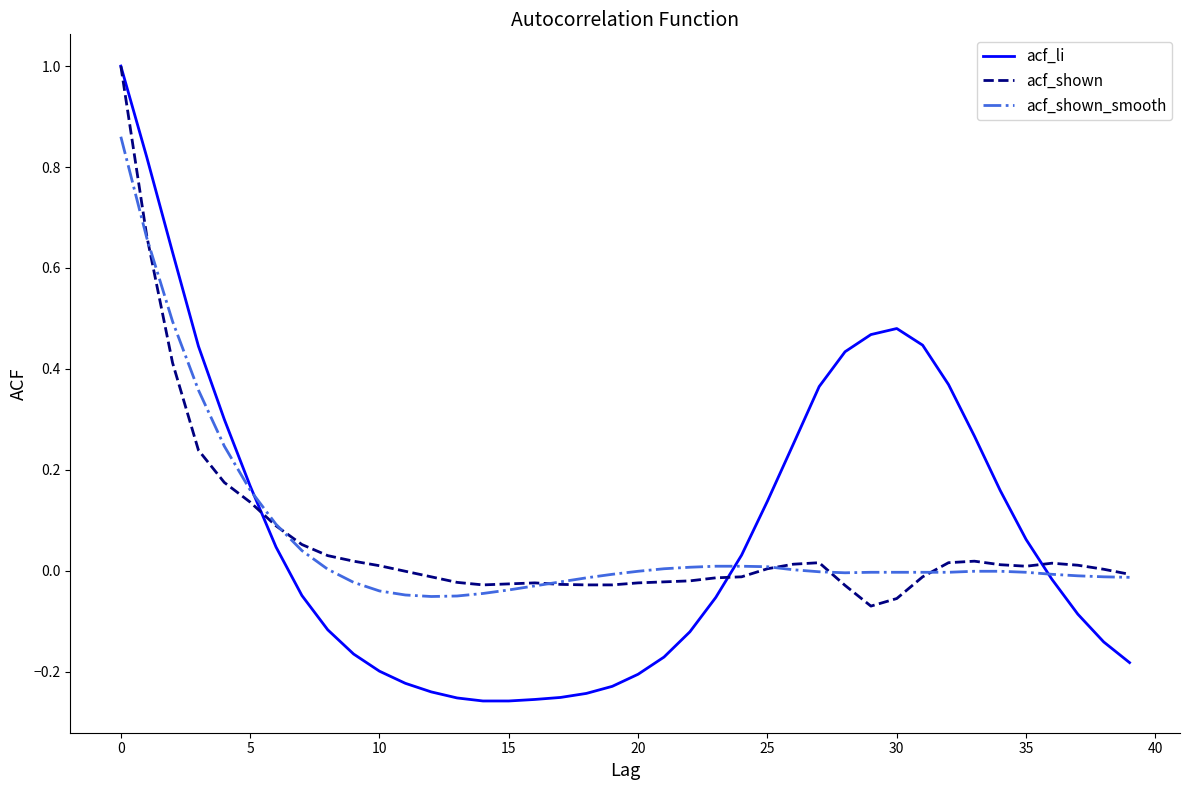

Which series has the largest total across all categories?

acf_li